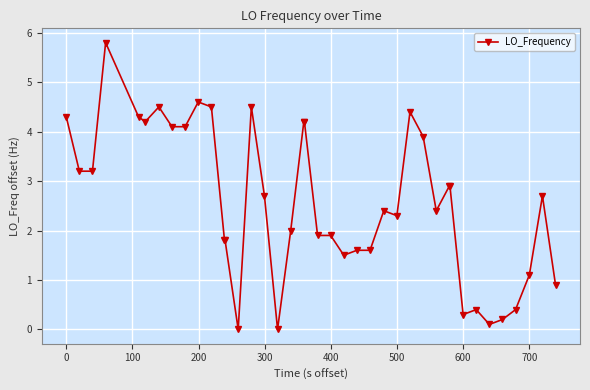

Count the number of categories in the chart.

40